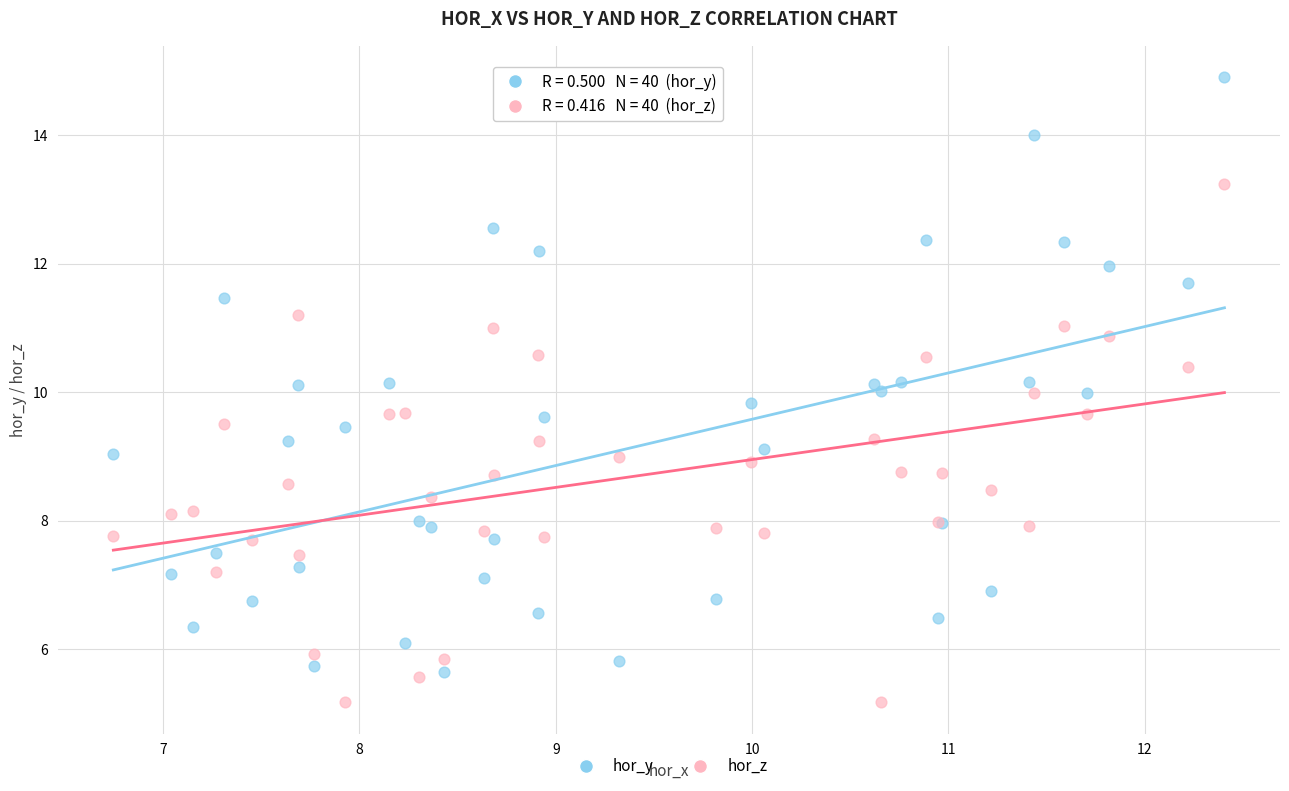

Which series has the largest Y range (max minus min)?

hor_y